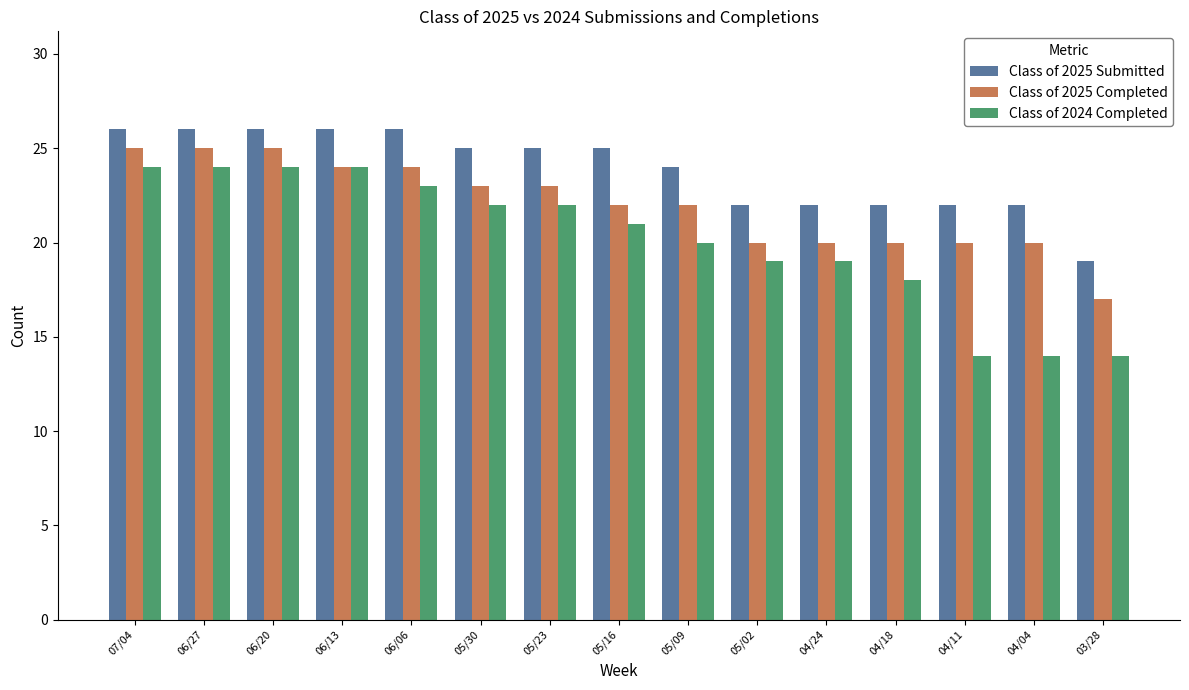

What is the greatest value displayed?

26